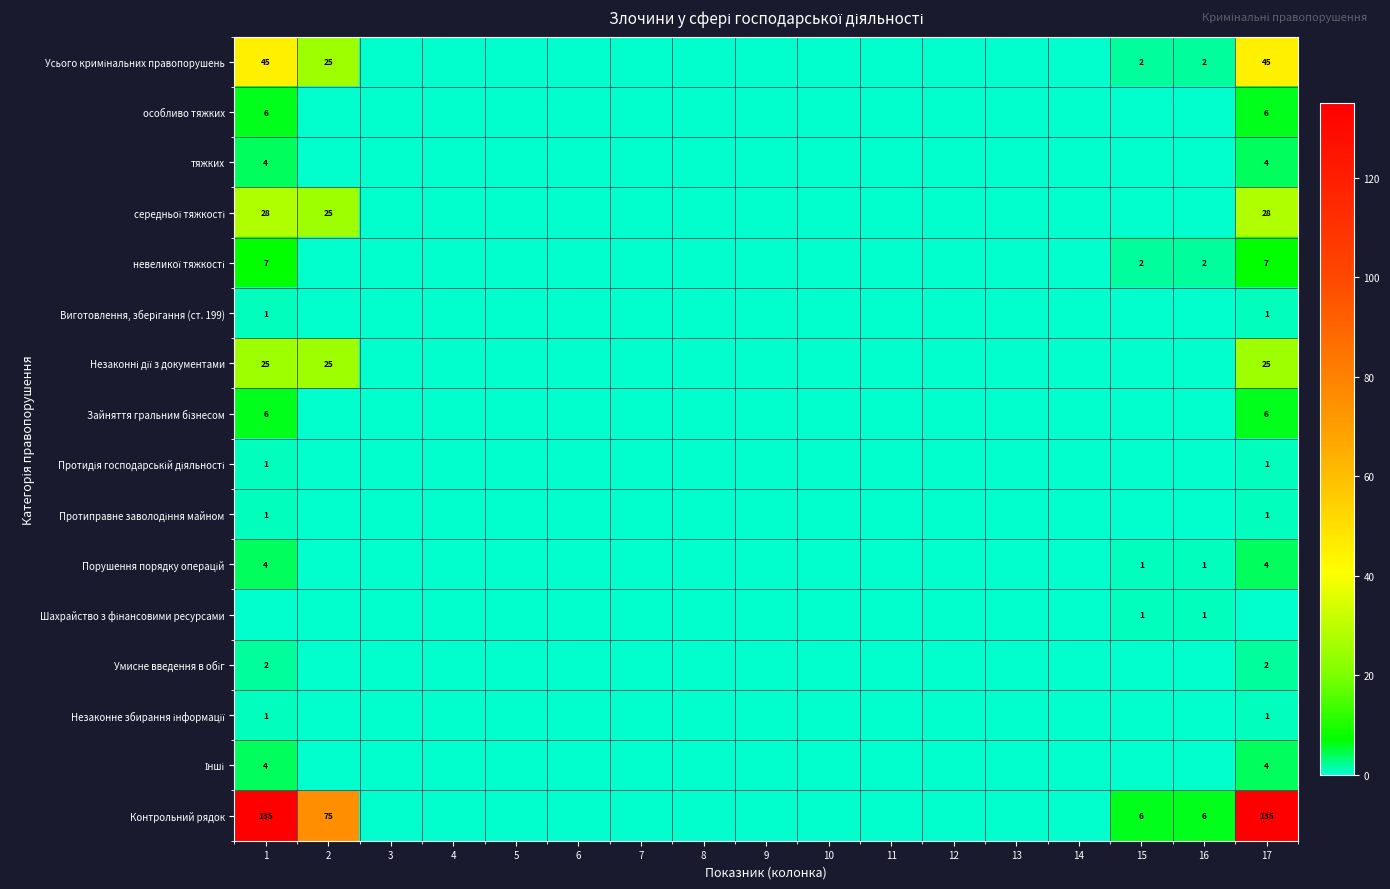

How many series are shown in this chart?

16